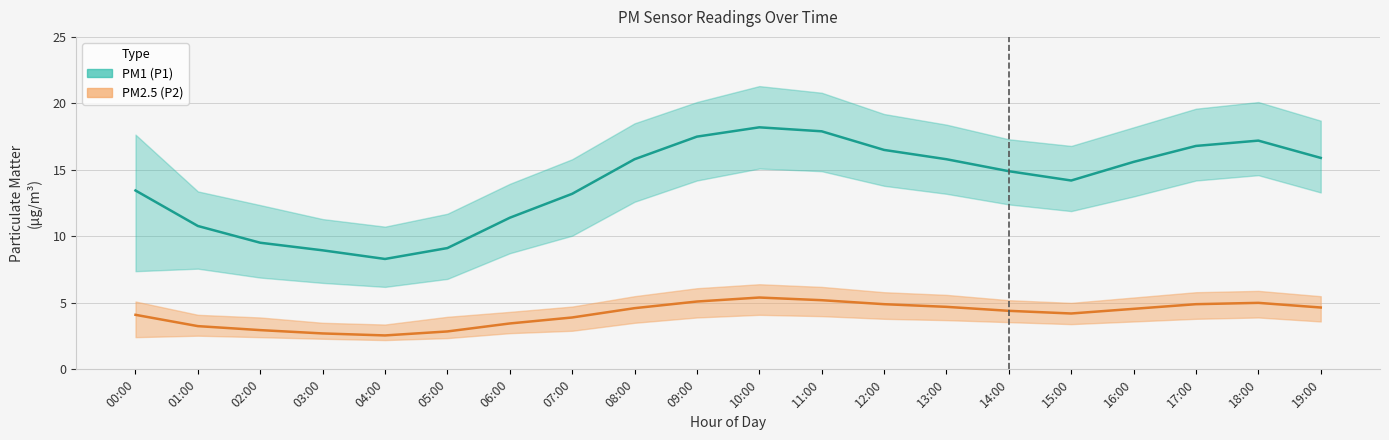

Which series has the largest total across all categories?

PM1 (P1)